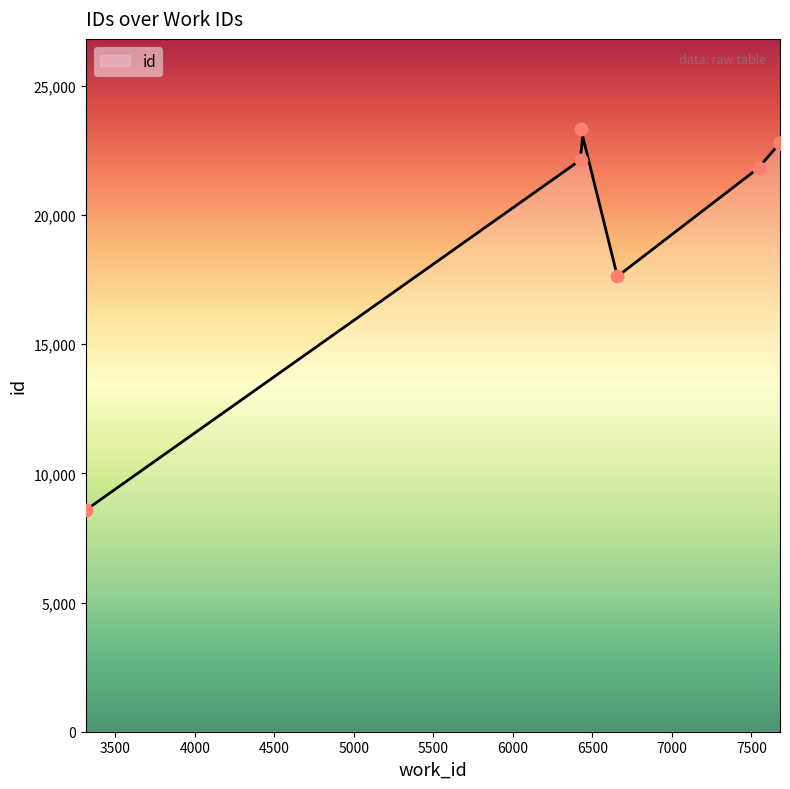

Which has a higher value, 7680 or 3314?

7680